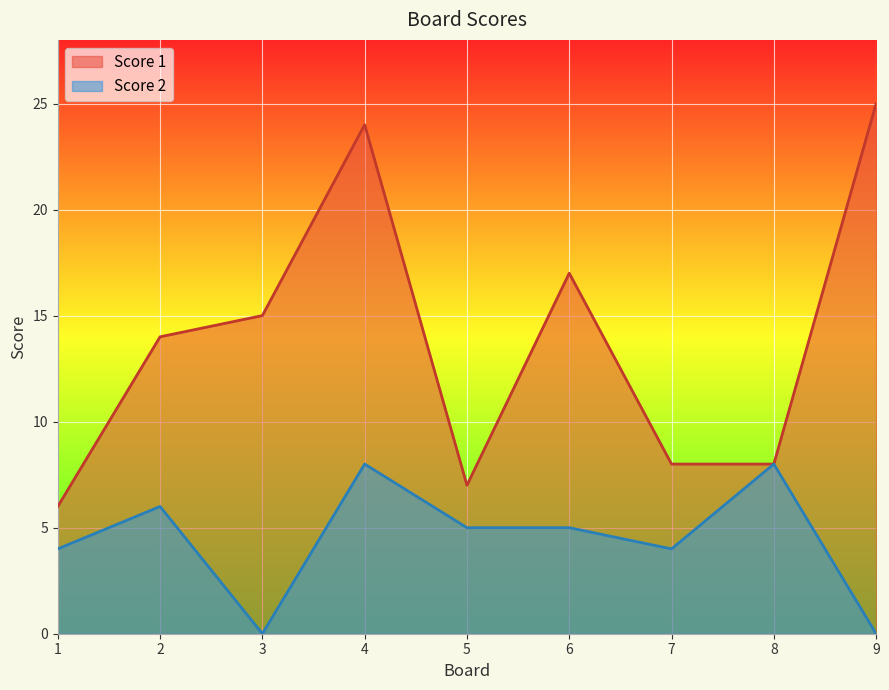

True or false: Score 2 and Score 1 cross at least once.

False